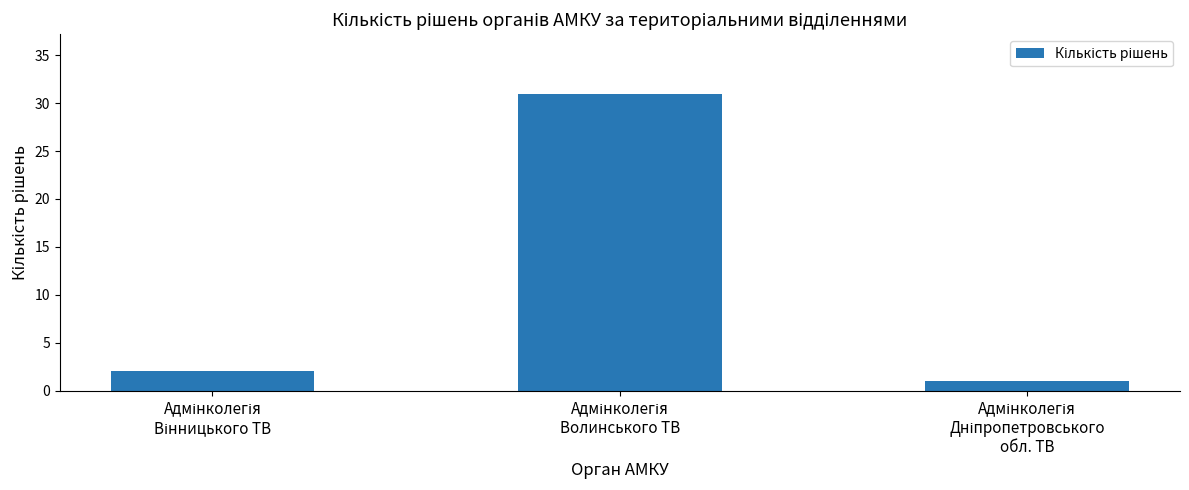

What is the maximum value shown in the chart?

31